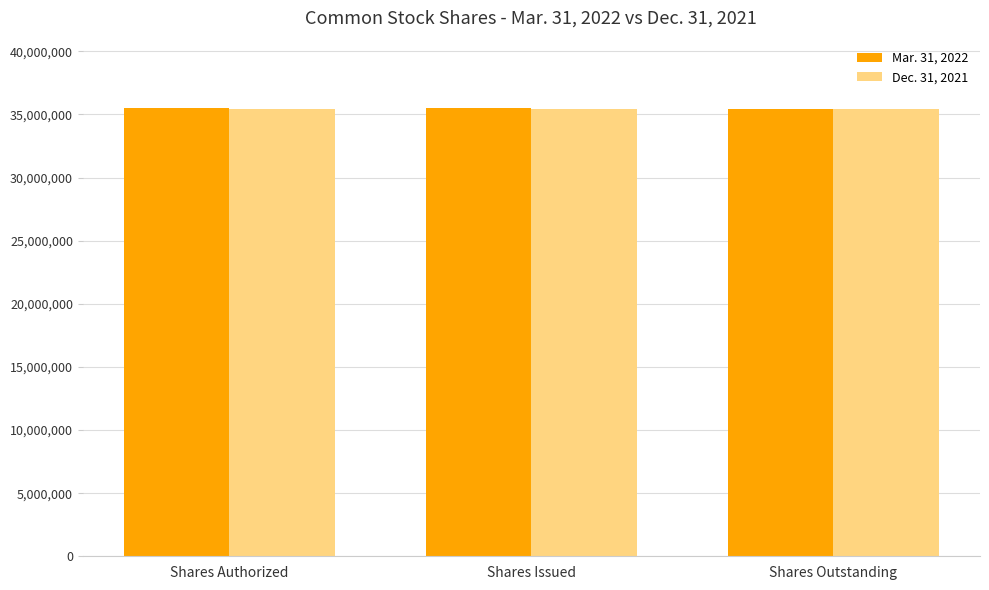

What is the total value across all series at Shares Authorized?

70982913